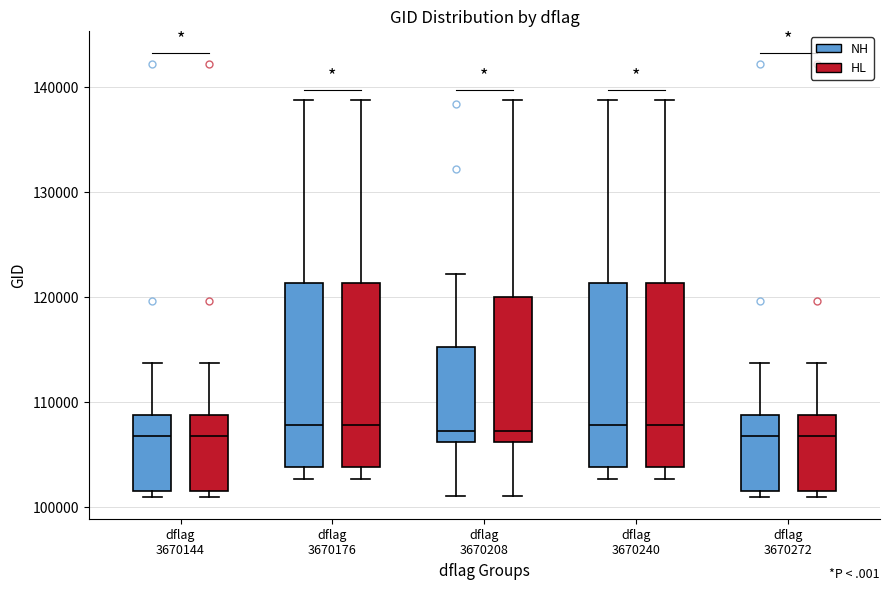

Reading left to right, transcribe this box plot: for each box, give where its median line is, the range the box spans, and where its two whiskers end, as read against the y-axis. The values are not printed on the chart, so give them approximately, as read against the axis.

dflag 3670144 (NH): median 107000, box 102000 to 109000, whiskers 101000 to 114000
dflag 3670144 (HL): median 107000, box 102000 to 109000, whiskers 101000 to 114000
dflag 3670176 (NH): median 108000, box 104000 to 121000, whiskers 103000 to 139000
dflag 3670176 (HL): median 108000, box 104000 to 121000, whiskers 103000 to 139000
dflag 3670208 (NH): median 107000, box 106000 to 115000, whiskers 101000 to 122000
dflag 3670208 (HL): median 107000, box 106000 to 120000, whiskers 101000 to 139000
dflag 3670240 (NH): median 108000, box 104000 to 121000, whiskers 103000 to 139000
dflag 3670240 (HL): median 108000, box 104000 to 121000, whiskers 103000 to 139000
dflag 3670272 (NH): median 107000, box 102000 to 109000, whiskers 101000 to 114000
dflag 3670272 (HL): median 107000, box 102000 to 109000, whiskers 101000 to 114000